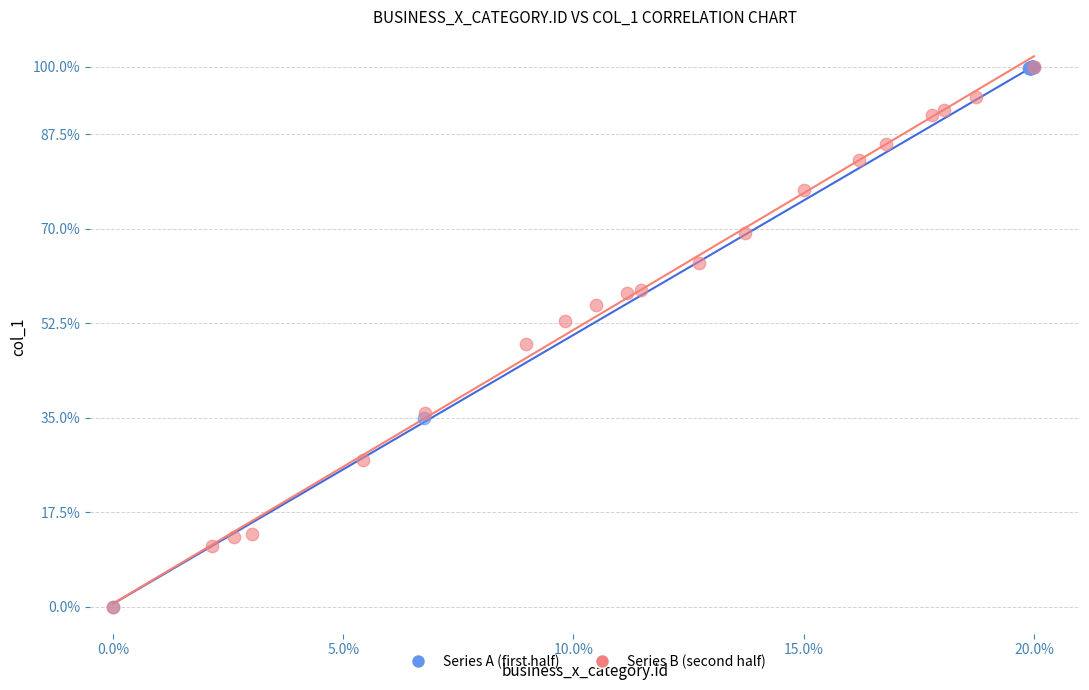

What are all the series names shown in the legend?

Series A (first half), Series B (second half)